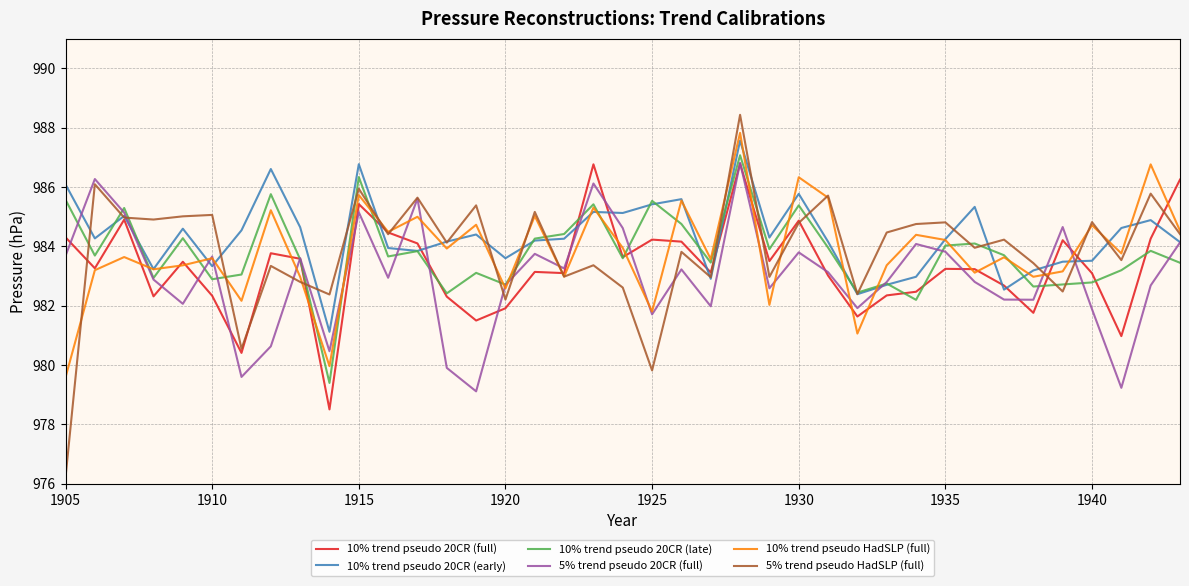

What is the maximum value shown in the chart?

988.4